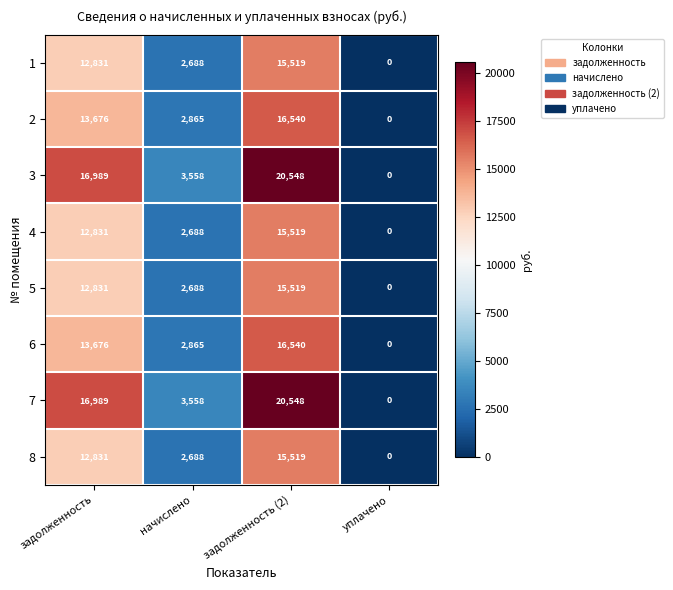

At which label is 3 closest to 10274?

задолженность